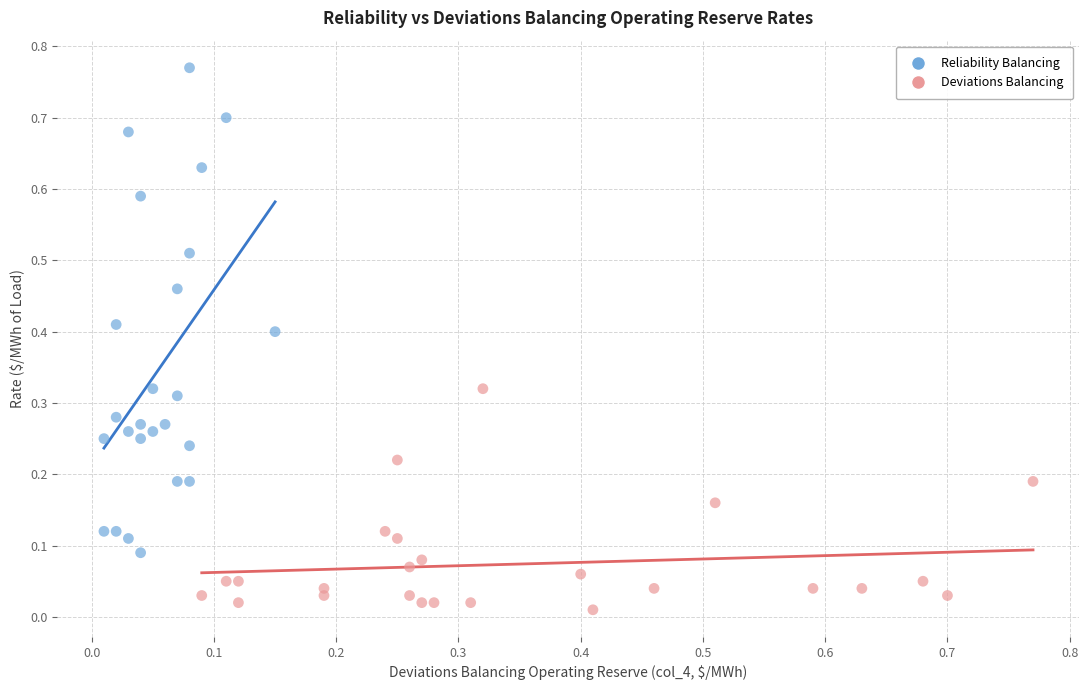

Which series contains the lowest Y value?

Deviations Balancing